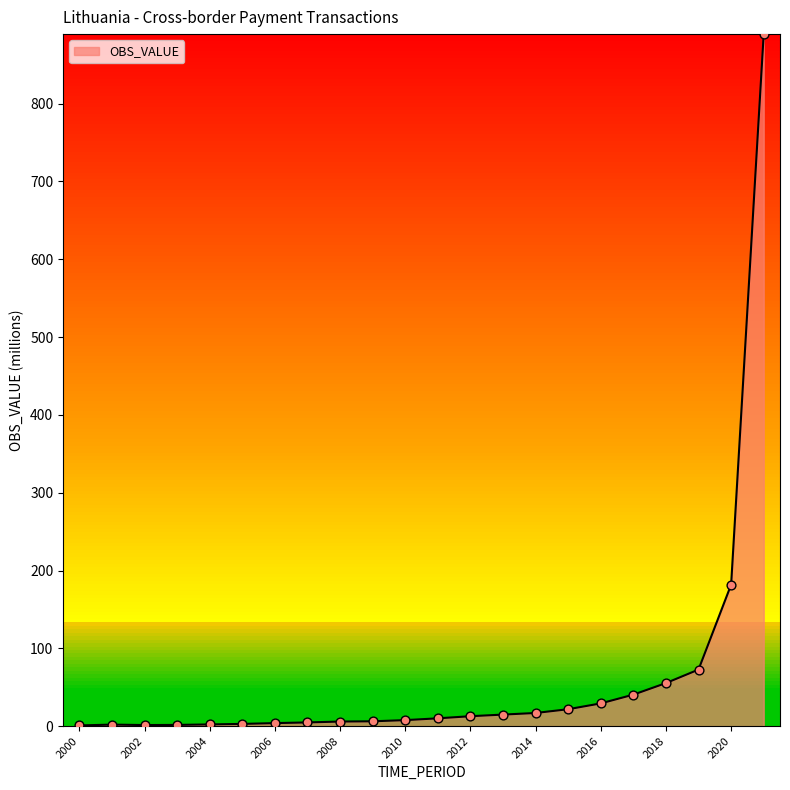

What is the greatest value displayed?

889.4